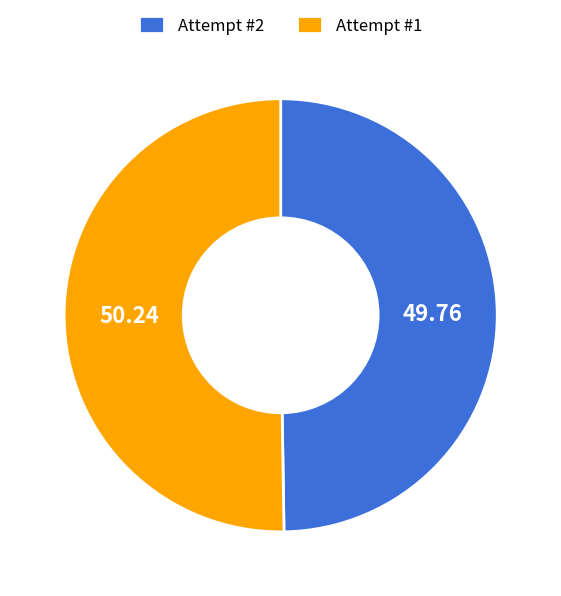

What is the ratio of the value at Attempt #2 to the value at Attempt #1?

1.0